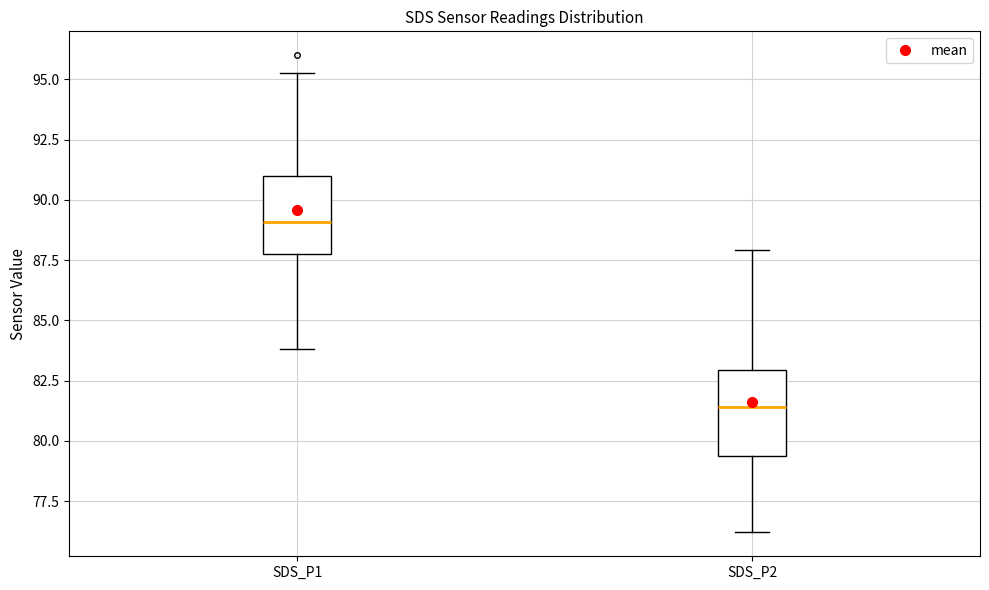

Which box's median line is the highest?

SDS_P1